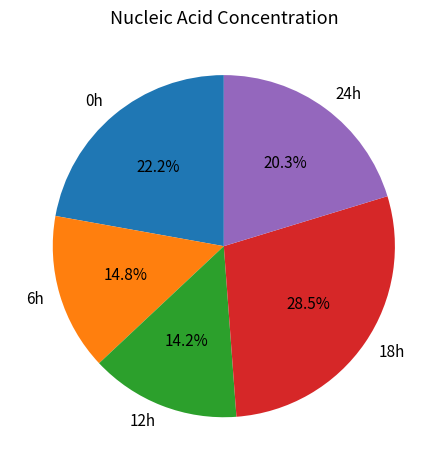

To the nearest percent, what is the difference between the largest and smallest slice percentages?

14%